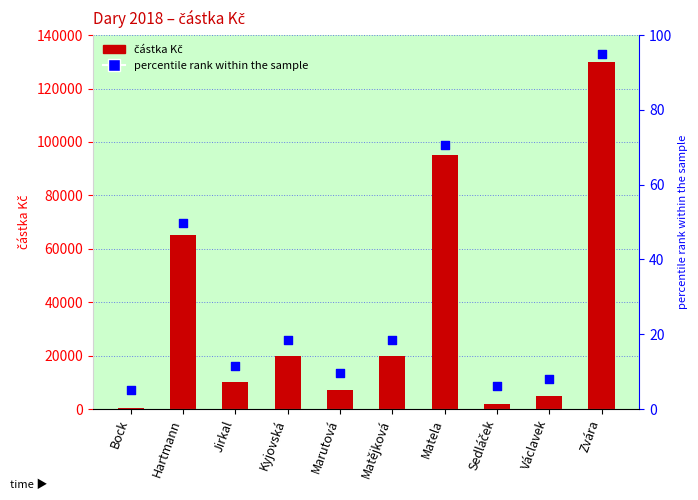

At which category is the sum across all series the highest?

Zvára